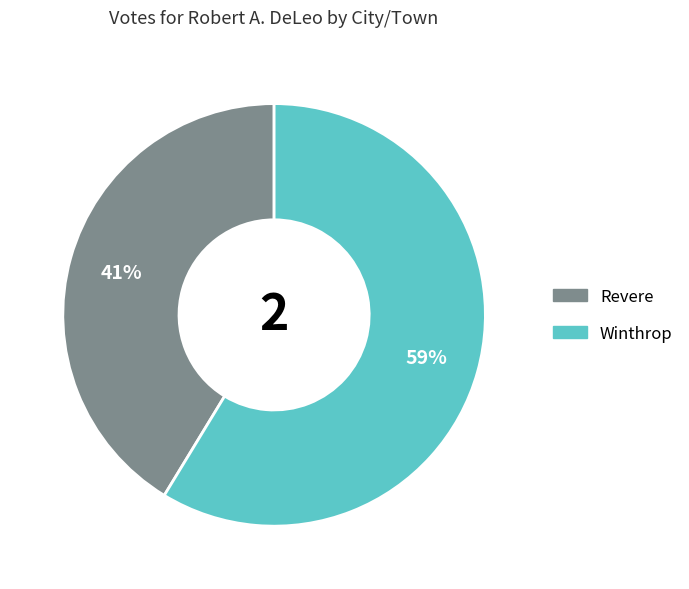

What is the ratio of the value at Revere to the value at Winthrop?

0.7